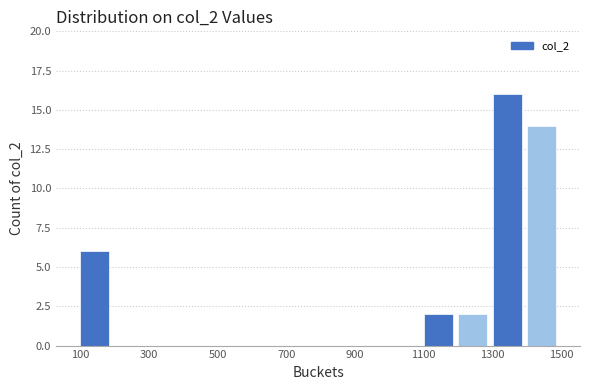

Reading left to right, list every bar in this chart as the range it spans on the x-axis followed by its height. The values are not printed on the chart, so give them approximately, as read against the axis.

100 to 200: 6
200 to 300: 0
300 to 400: 0
400 to 500: 0
500 to 600: 0
600 to 700: 0
700 to 800: 0
800 to 900: 0
900 to 1000: 0
1000 to 1100: 0
1100 to 1200: 2
1200 to 1300: 2
1300 to 1400: 16
1400 to 1500: 14